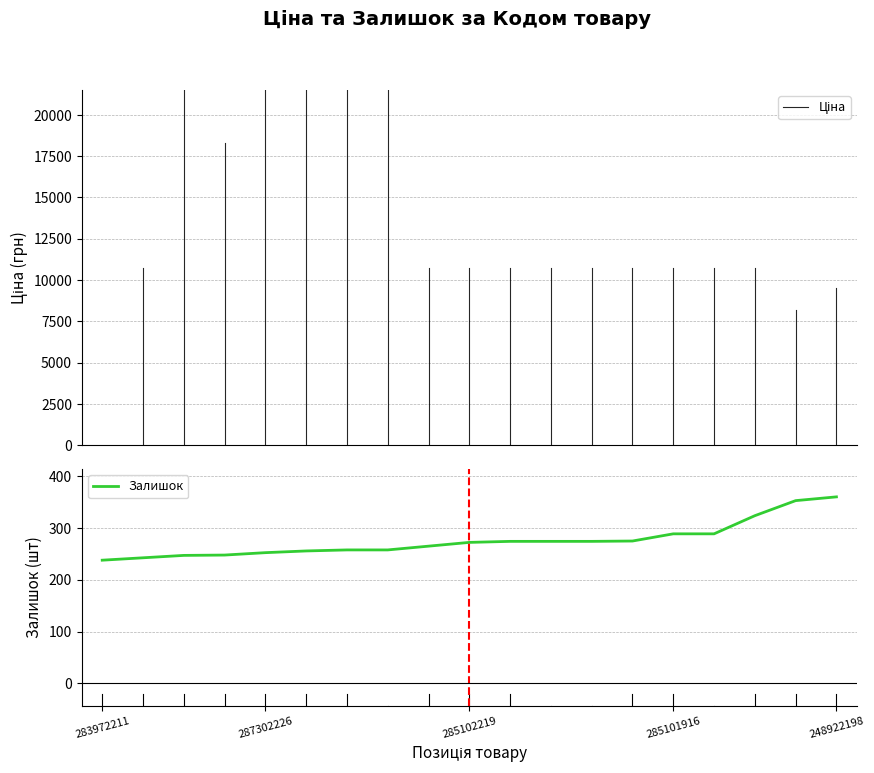

How many values in the Ціна series exceed 9775?

16